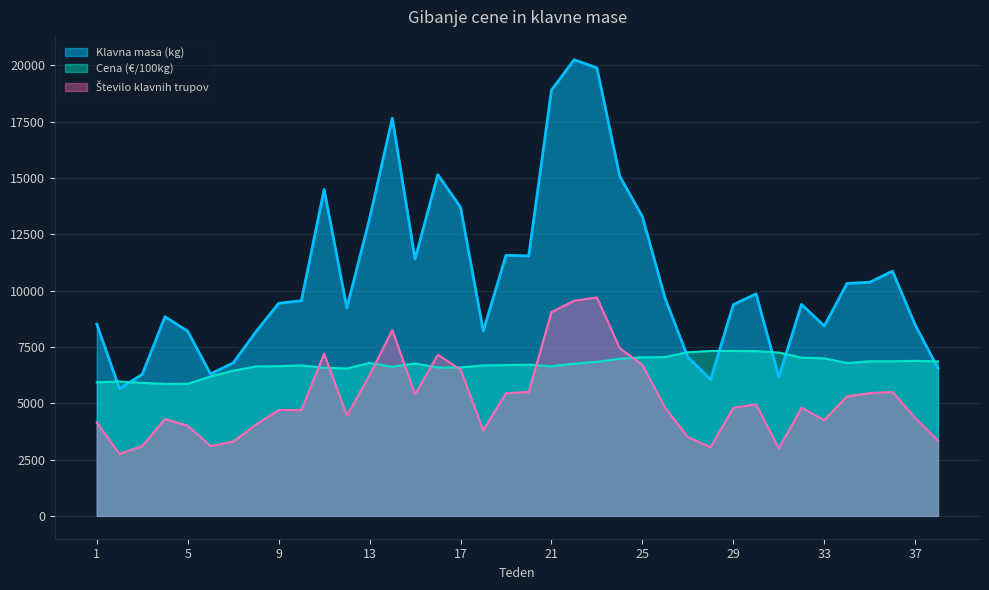

Which category has the highest value in the Klavna masa (kg) series?

22